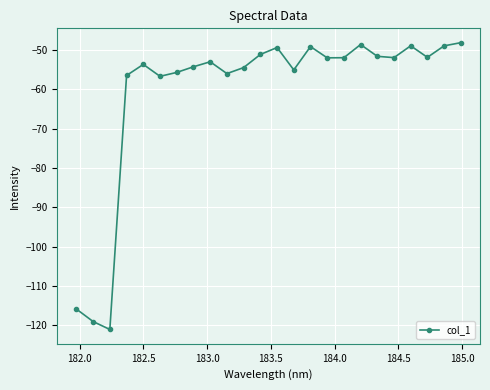

How many interior local peaks (higher than both neighbors) does the data have?

6